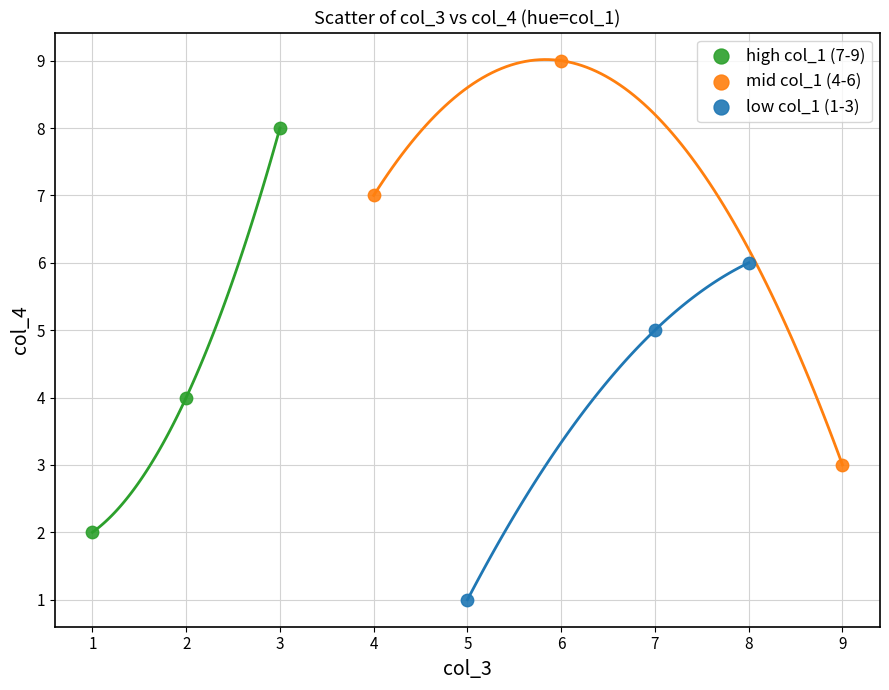

Which series reaches the maximum Y coordinate?

mid col_1 (4-6)